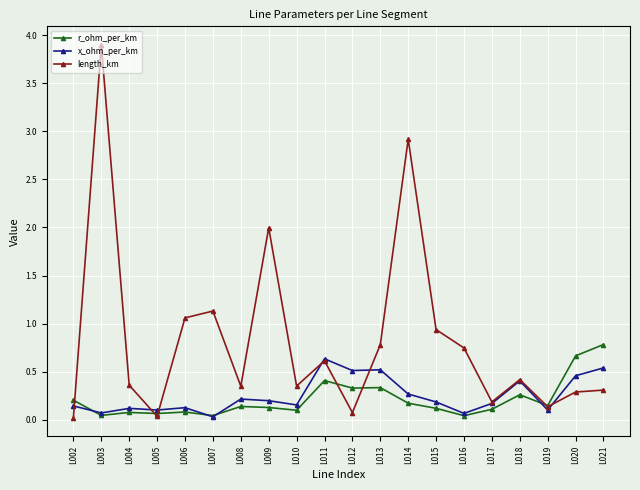

What is the difference between the x_ohm_per_km values at L013 and L007?

0.5